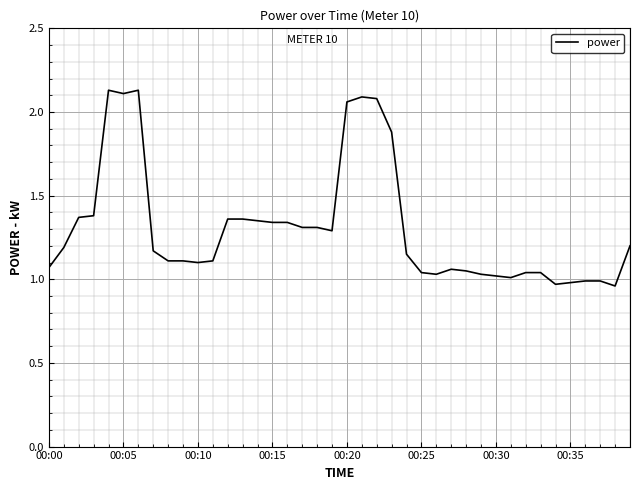

Is it true that the value at 00:30 is 1.8?

False